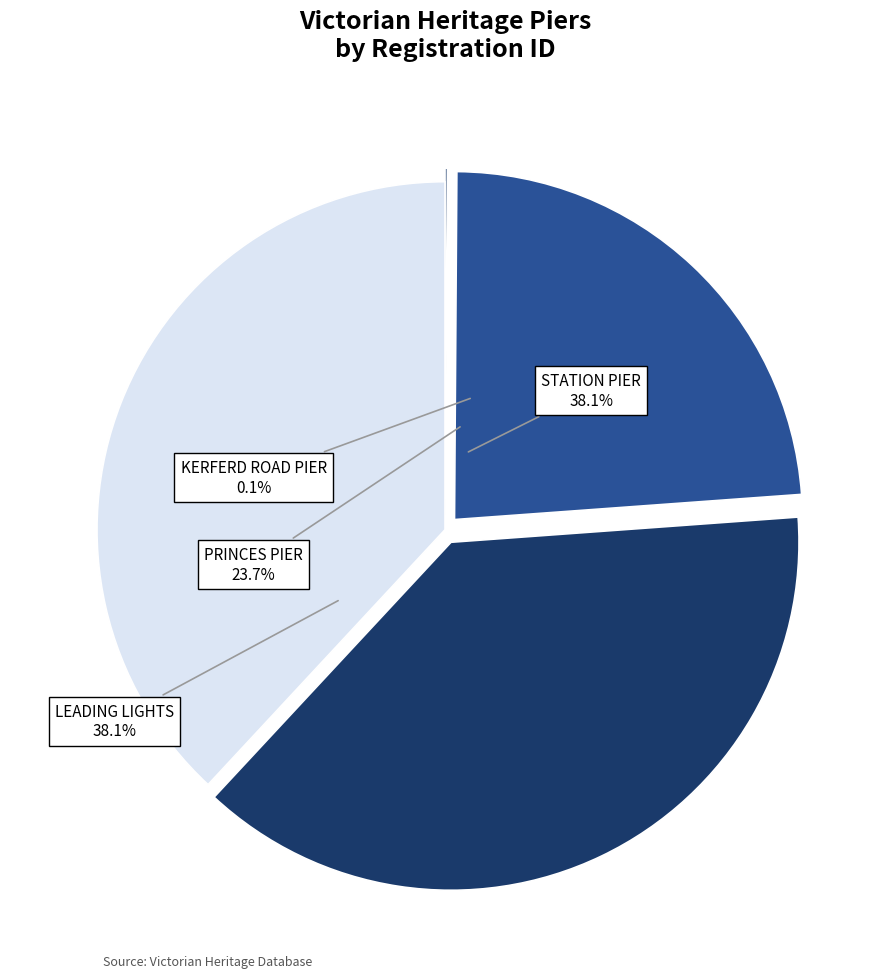

What is the largest slice in the pie chart?

LEADING LIGHTS